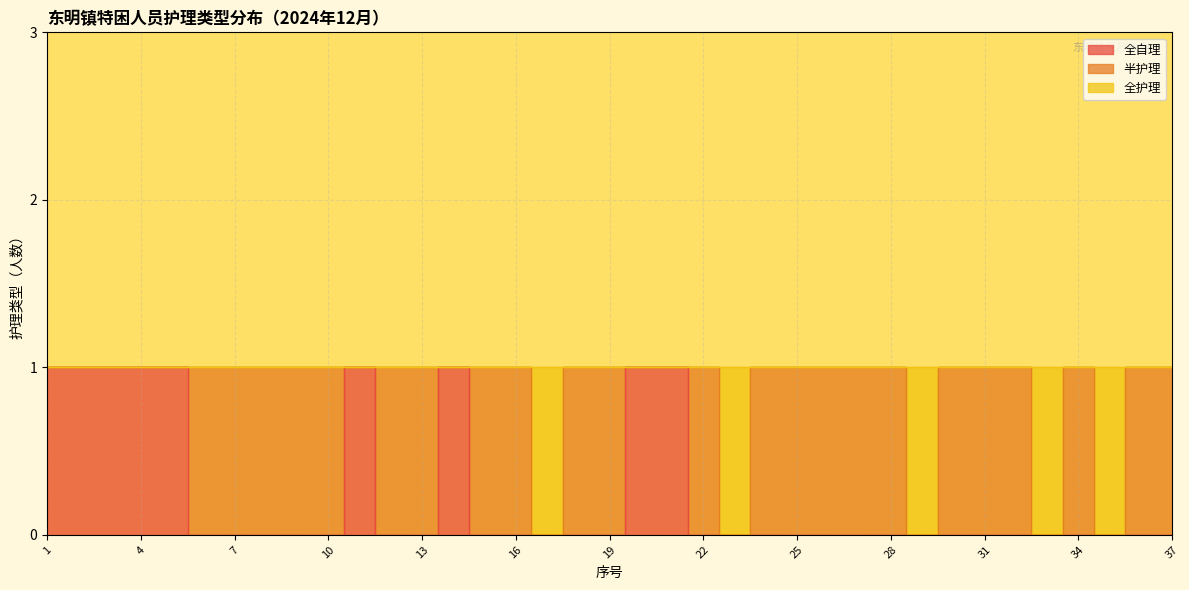

What is the greatest value displayed?

1